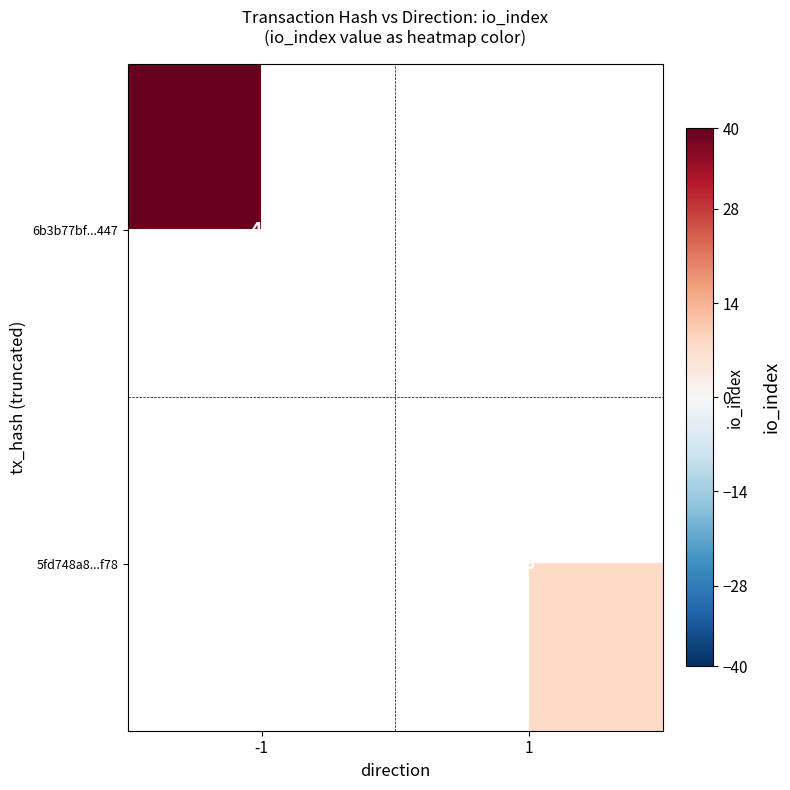

The value of 5fd748a8...f78 at 1 is 3. True or false?

False